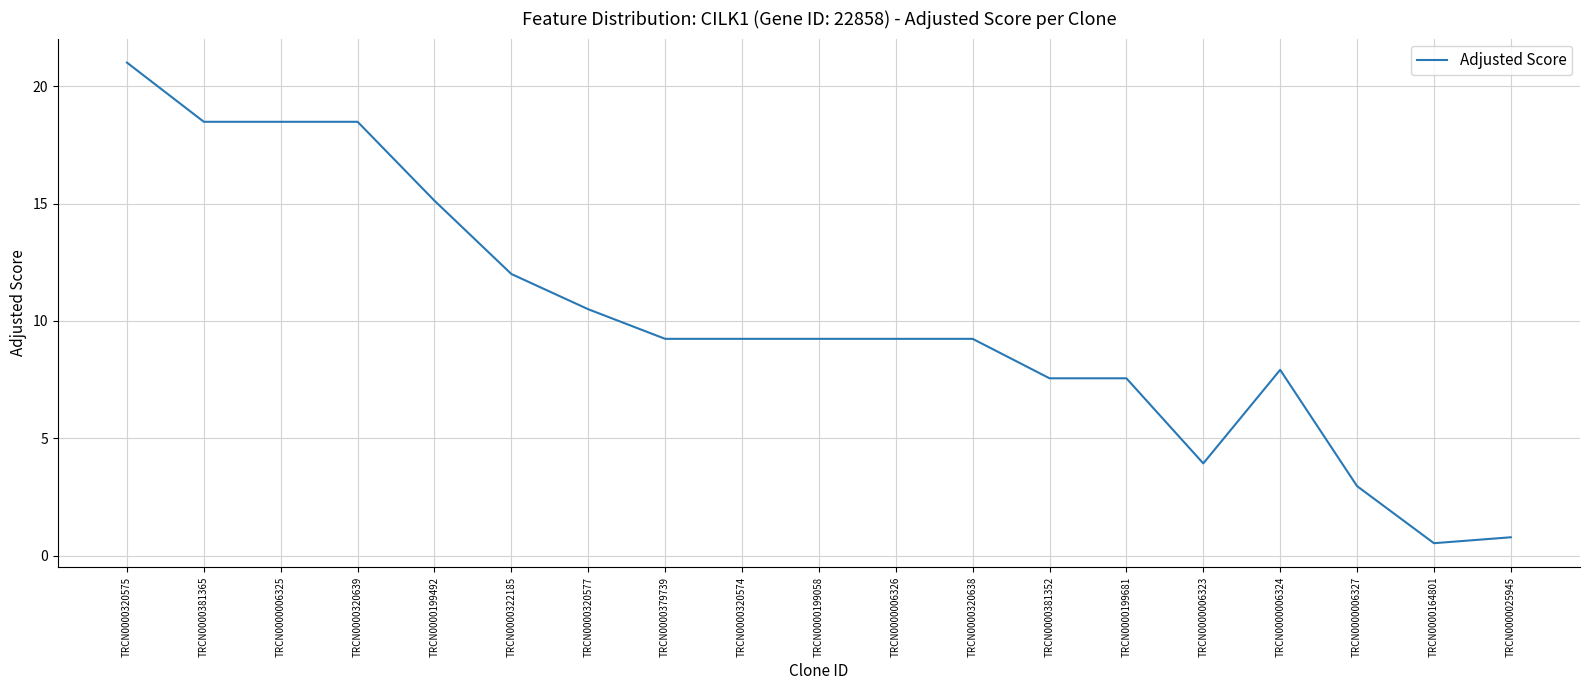

What position from the left is TRCN0000025945?

19